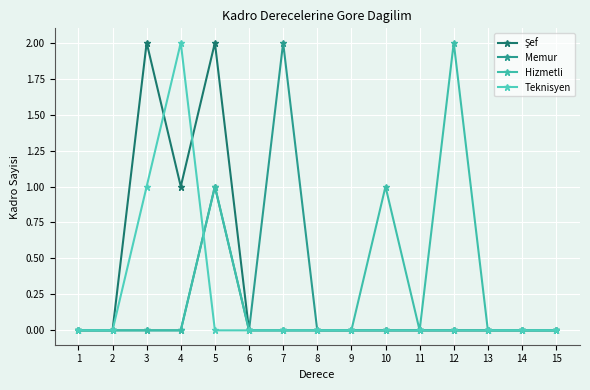

Count the number of categories in the chart.

15